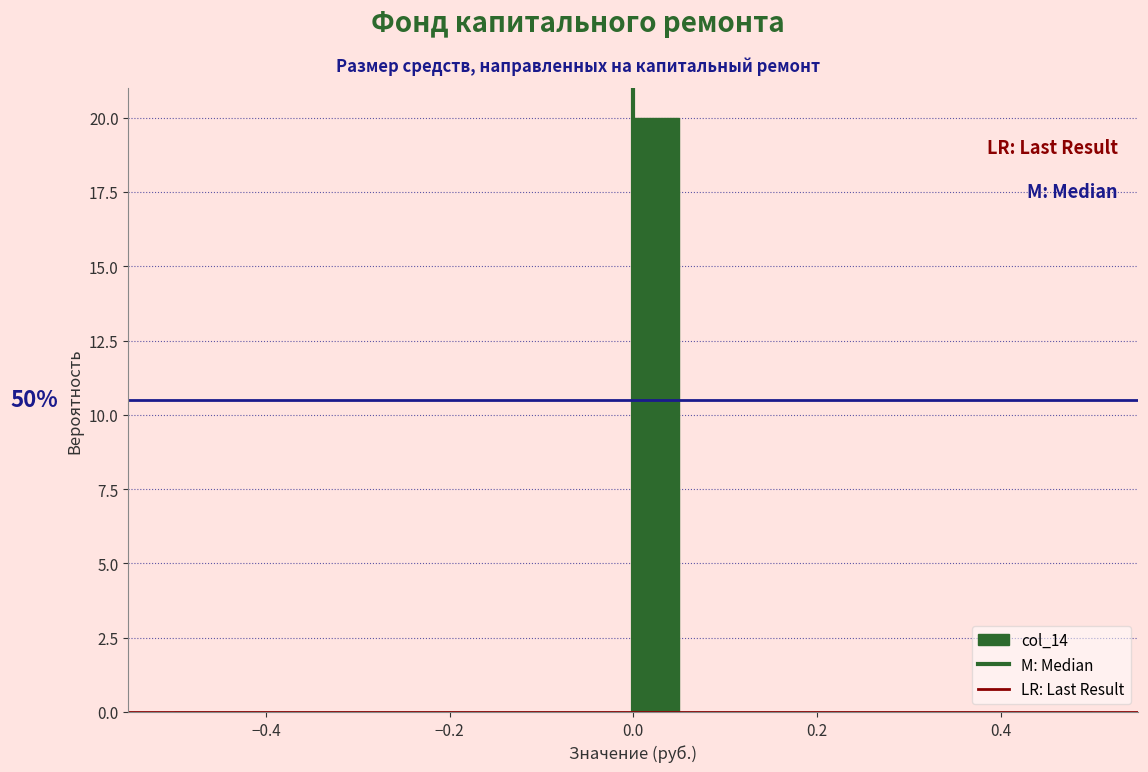

Around what value on the x-axis is the tallest bar? Give the approximate position of its centre, as read against the axis.

0.02